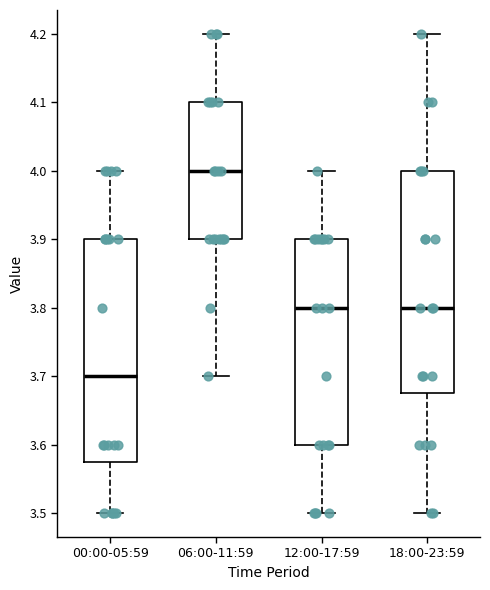

Where is the upper edge of the box for 06:00-11:59 on the y-axis? The values are not printed on the chart, so give them approximately, as read against the axis.

4.10